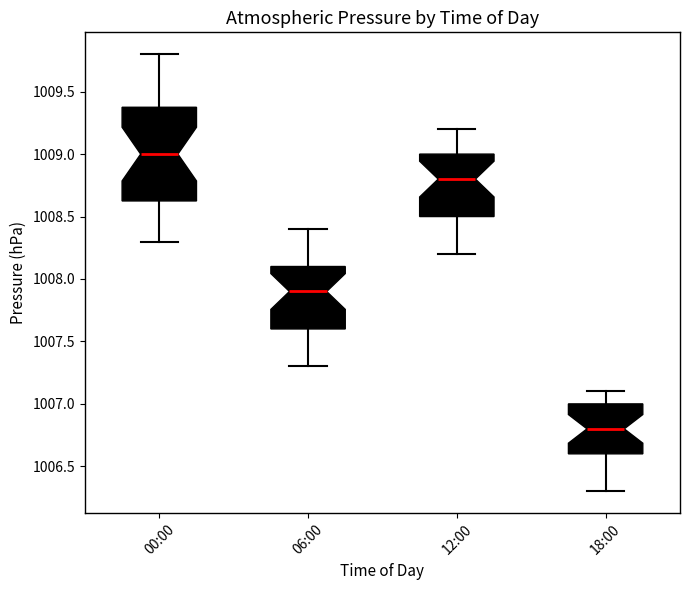

Reading left to right, transcribe this box plot: for each box, give where its median line is, the range the box spans, and where its two whiskers end, as read against the y-axis. The values are not printed on the chart, so give them approximately, as read against the axis.

00:00: median 1009.00, box 1008.65 to 1009.40, whiskers 1008.30 to 1009.80
06:00: median 1007.90, box 1007.60 to 1008.10, whiskers 1007.30 to 1008.40
12:00: median 1008.80, box 1008.50 to 1009.00, whiskers 1008.20 to 1009.20
18:00: median 1006.80, box 1006.60 to 1007.00, whiskers 1006.30 to 1007.10